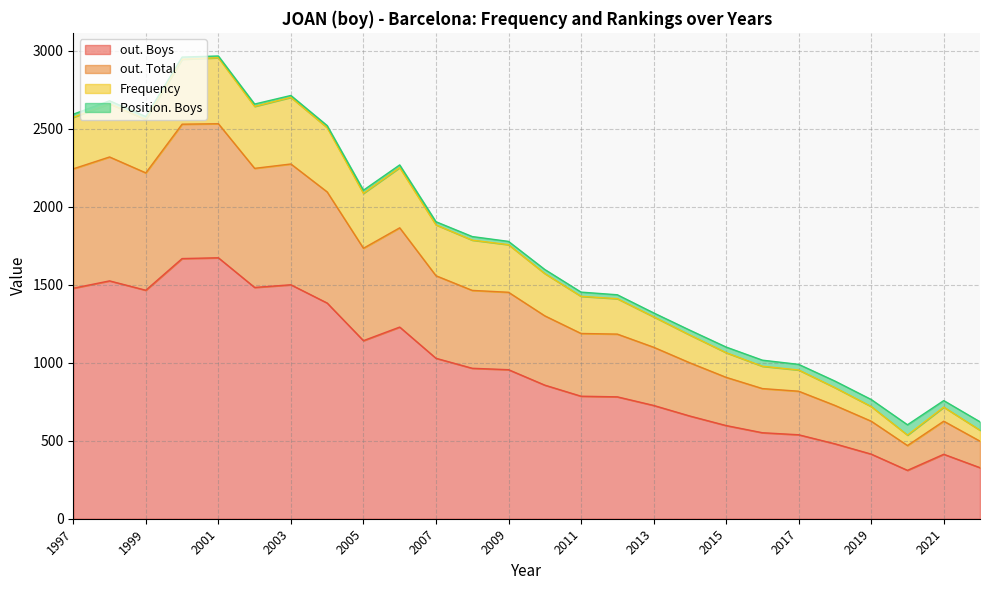

Between 2005 and 2000, which is larger?

2000